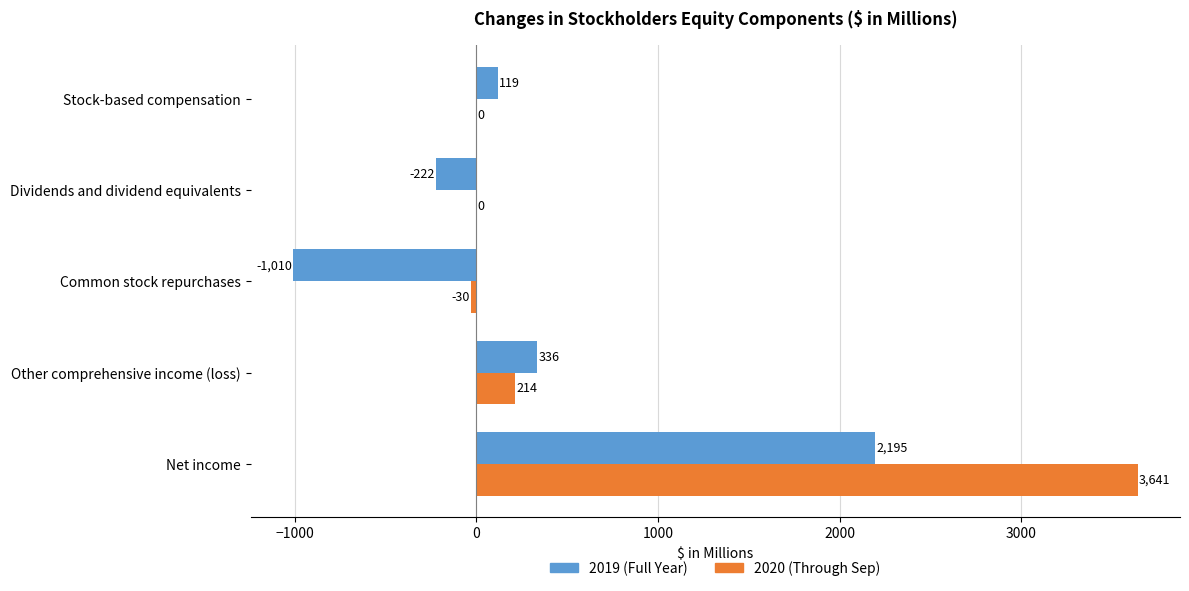

At which category is the sum across all series the highest?

Net income